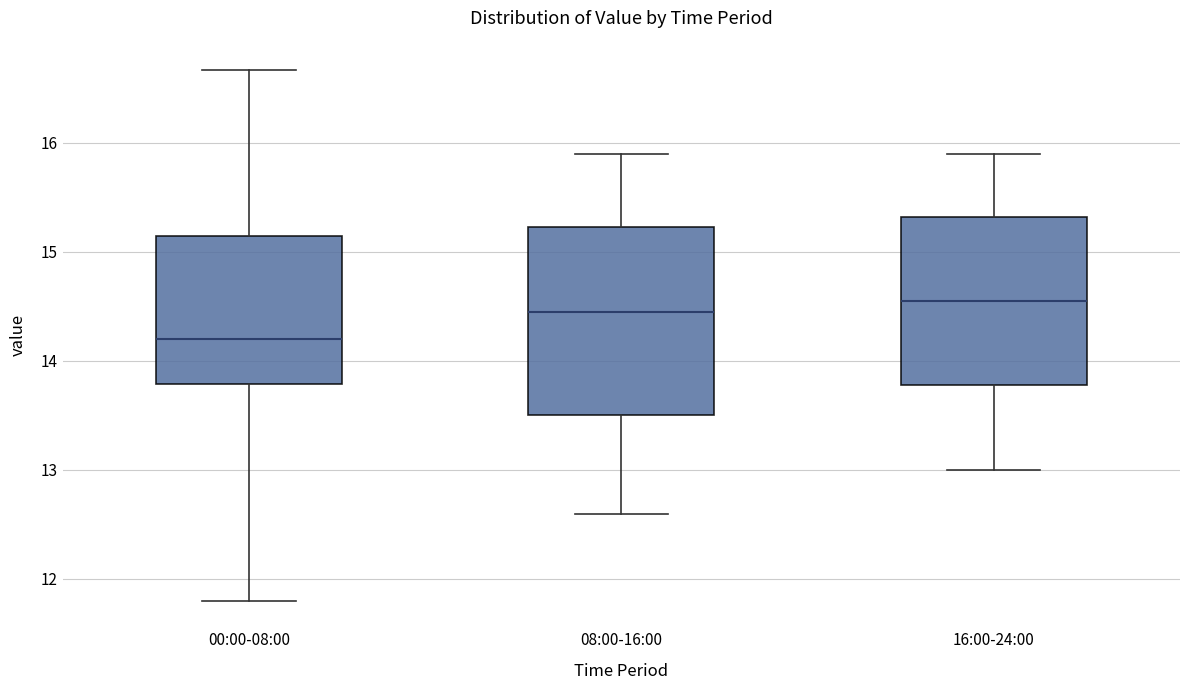

Which box is the tallest, from its lower edge to its upper edge?

08:00-16:00